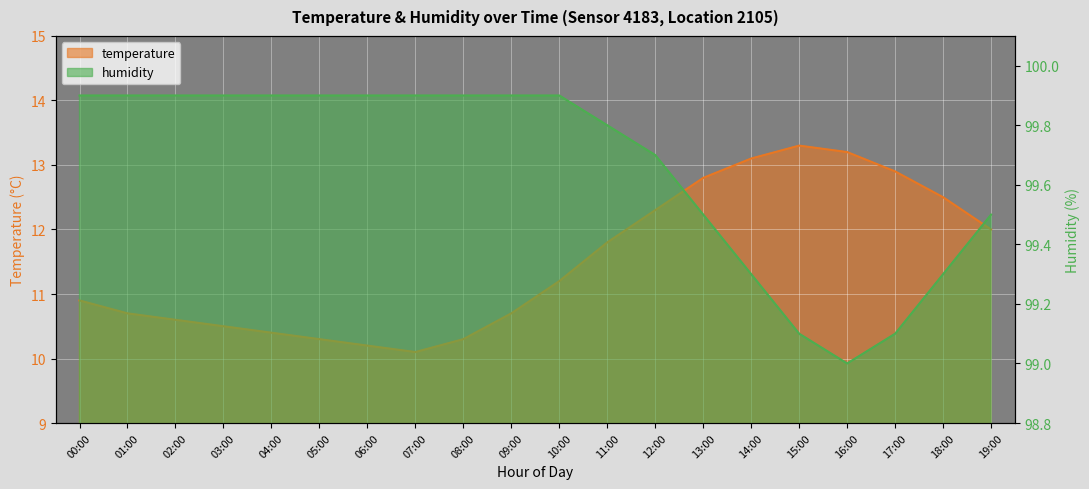

What is the maximum value shown in the chart?

99.9